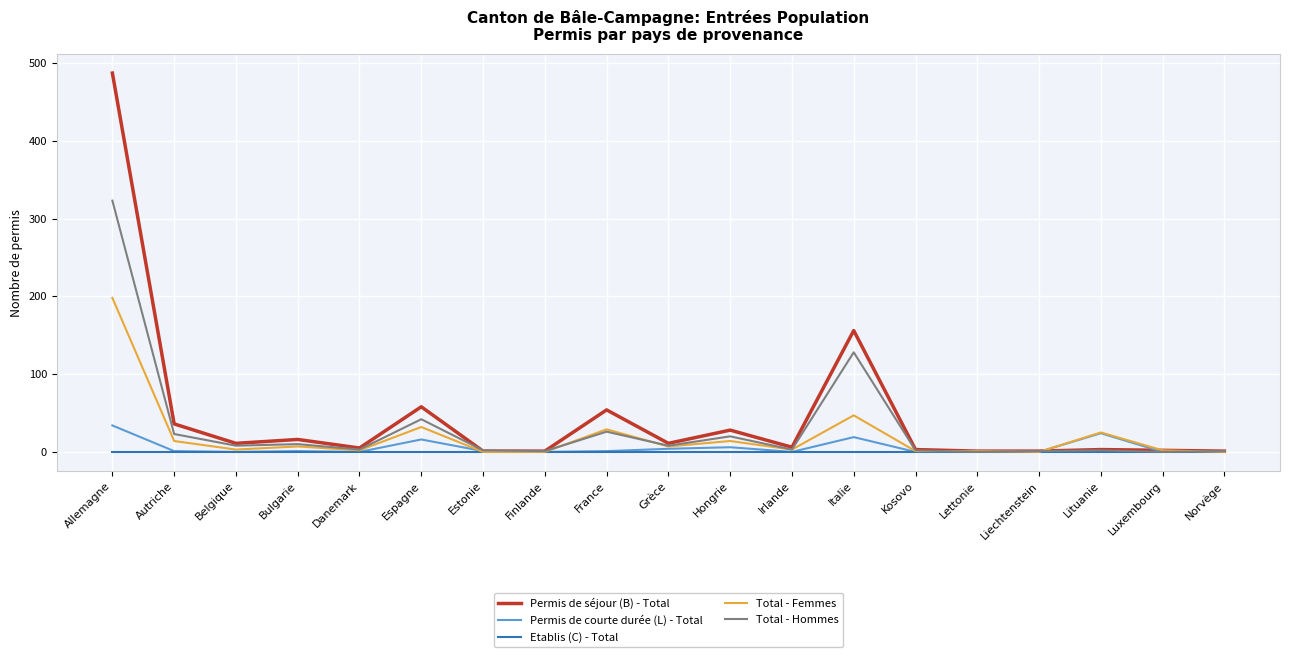

What is the difference between the Permis de séjour (B) - Total values at Italie and Lettonie?

155